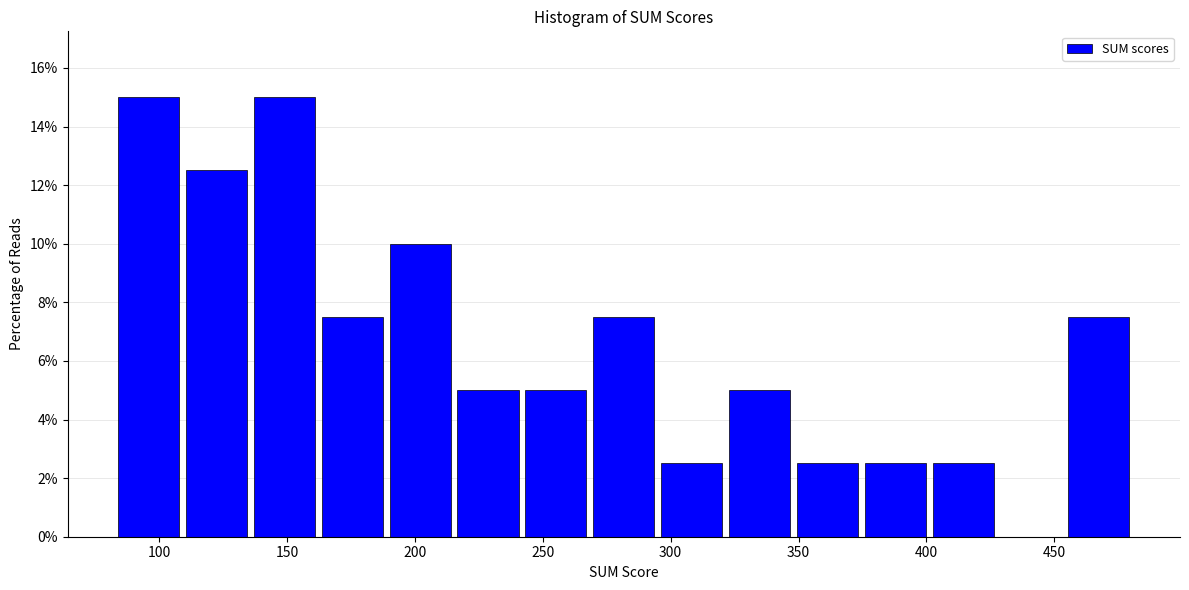

Reading left to right, list every bar in this chart as the range it spans on the x-axis followed by its height. Neither the bar edges nor the heights are printed on the chart, so give them approximately, as read against the axes.

85 to 110: 15.0
110 to 135: 12.6
135 to 165: 15.0
165 to 190: 7.6
190 to 215: 10.0
215 to 245: 5.0
245 to 270: 5.0
270 to 295: 7.6
295 to 325: 2.6
325 to 350: 5.0
350 to 375: 2.6
375 to 400: 2.6
400 to 430: 2.6
430 to 455: 0
455 to 480: 7.6